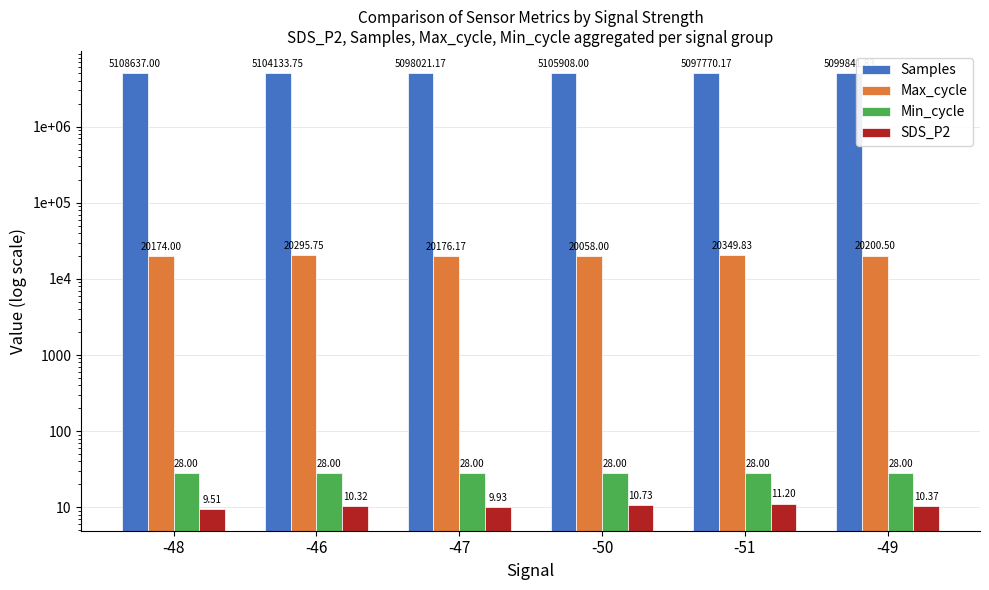

Reading left to right, extract all data points from this chart.

Samples: -48=5108637.0	-46=5104133.8	-47=5098021.2	-50=5105908.0	-51=5097770.2	-49=5099841.8
Max_cycle: -48=20174.0	-46=20295.8	-47=20176.2	-50=20058.0	-51=20349.8	-49=20200.5
Min_cycle: -48=28.0	-46=28.0	-47=28.0	-50=28.0	-51=28.0	-49=28.0
SDS_P2: -48=9.5	-46=10.3	-47=9.9	-50=10.7	-51=11.2	-49=10.4